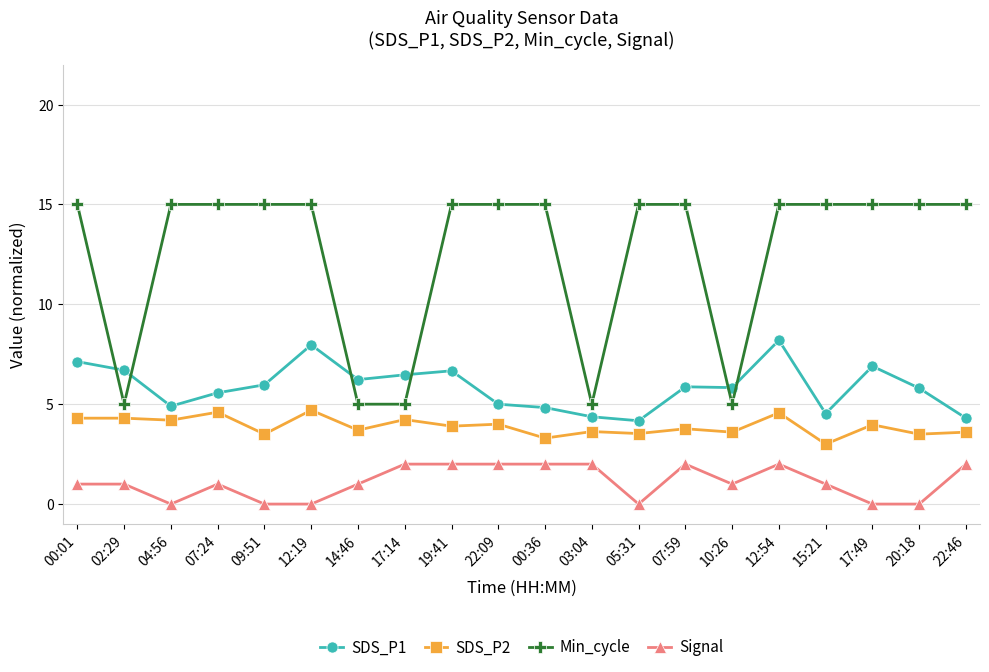

What is the sum of the SDS_P2 values at 07:24 and 17:14?

8.8